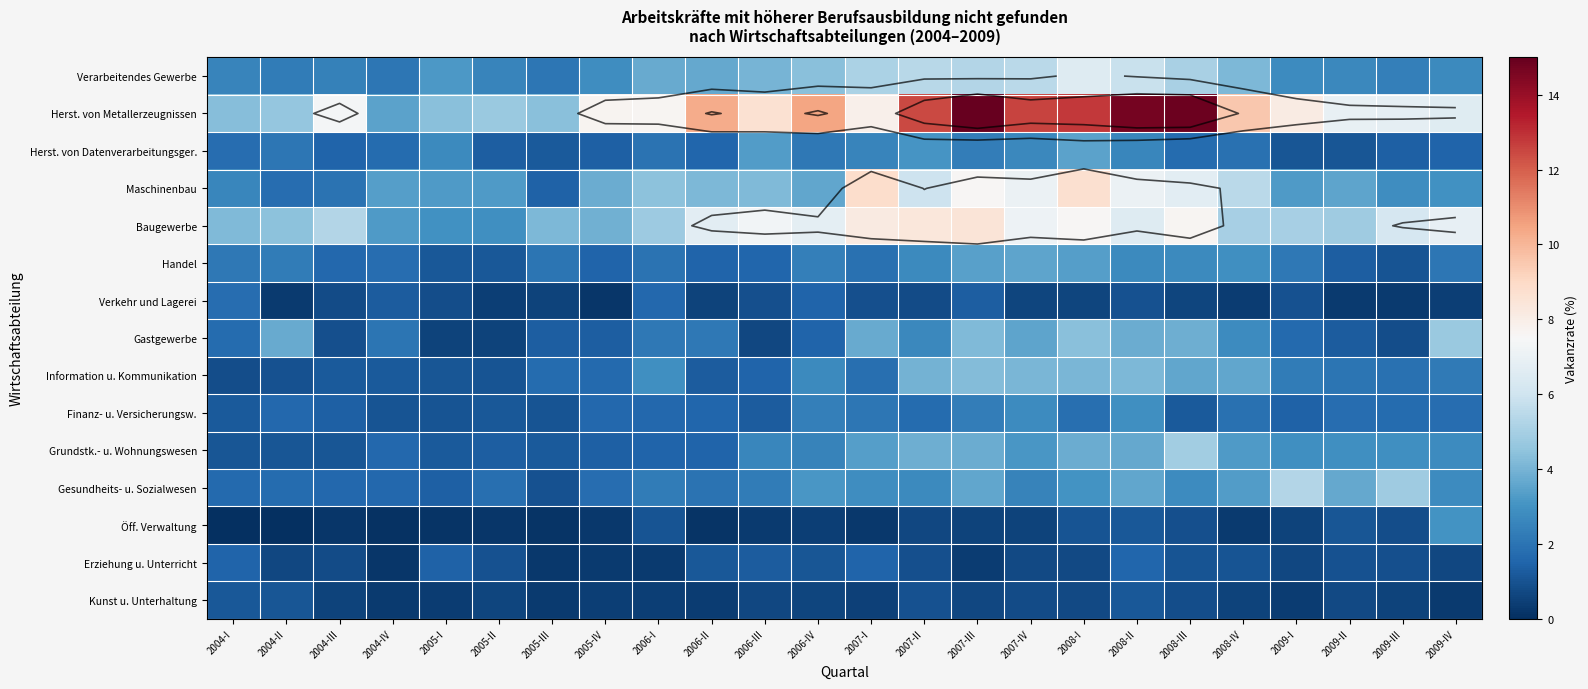

What is the difference between the second highest and minimum values in the Herst. von Metallerzeugnissen series?

11.3